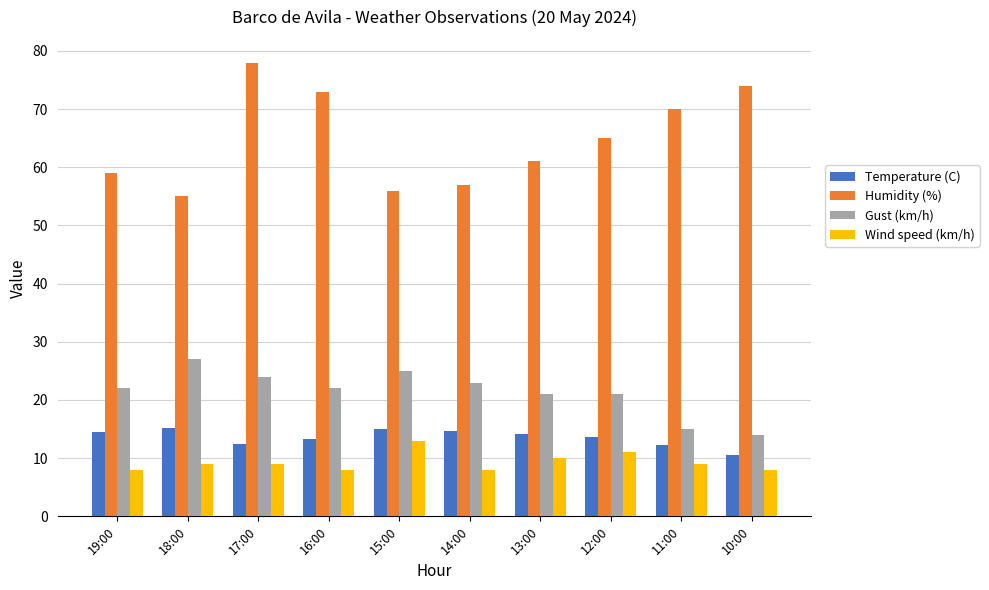

How many bars are there in each group?

4